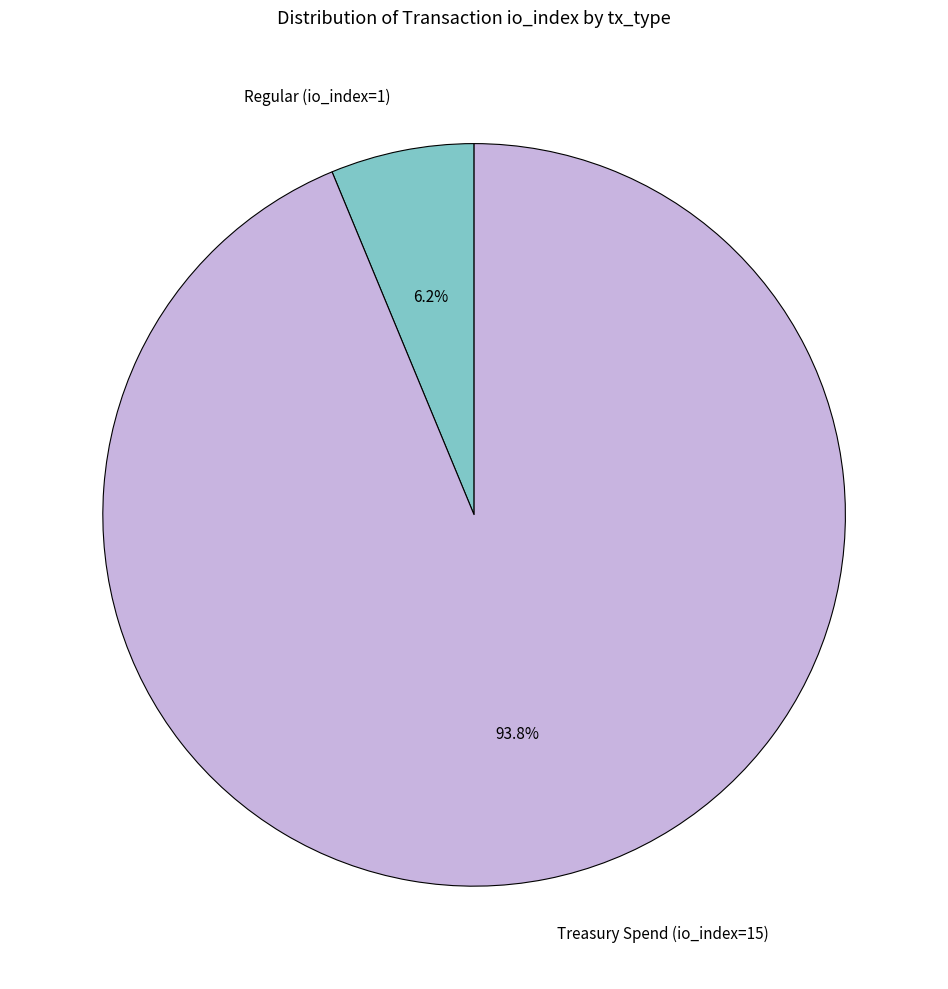

Is Regular (io_index=1) the majority of the pie?

No